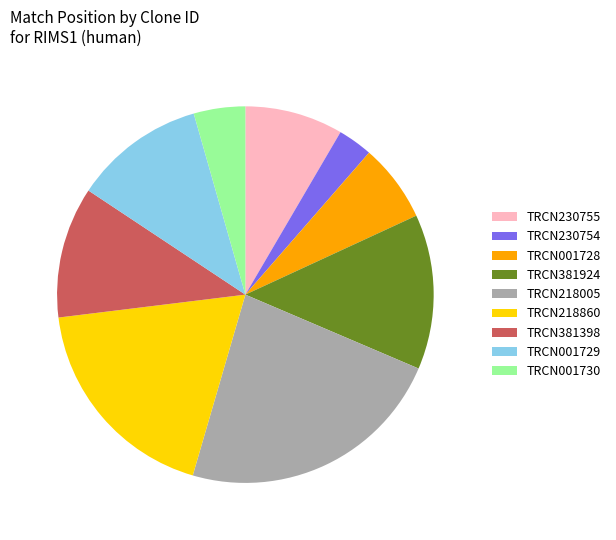

The TRCN001728 slice represents 7% of the pie. True or false?

True